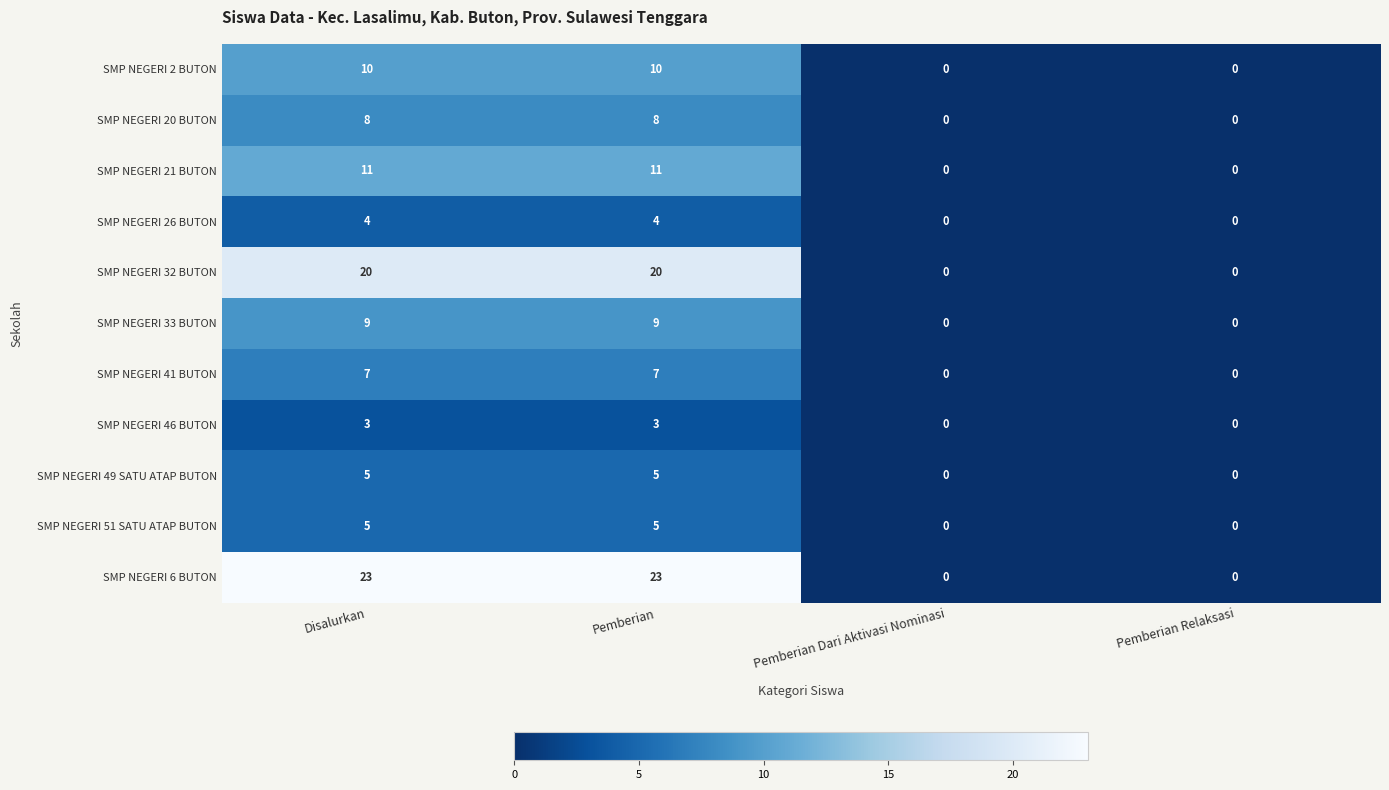

What is the sum of the SMP NEGERI 2 BUTON values at Disalurkan and Pemberian Relaksasi?

10